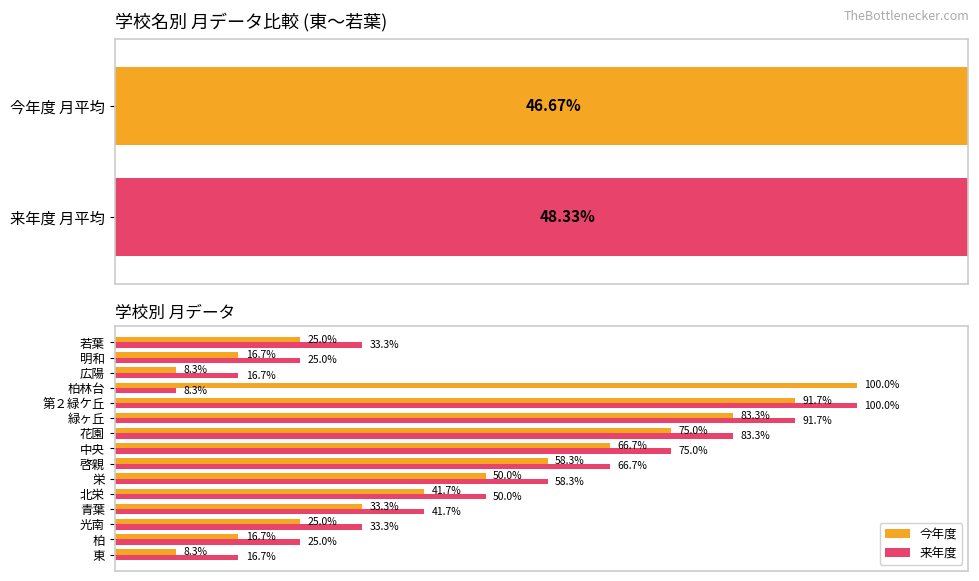

What is the value of the 来年度 bar at the 14th from the left?

25.0